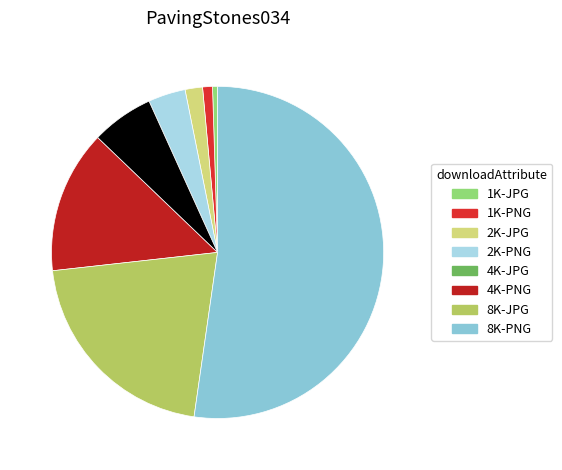

Count the number of slices in the pie.

8